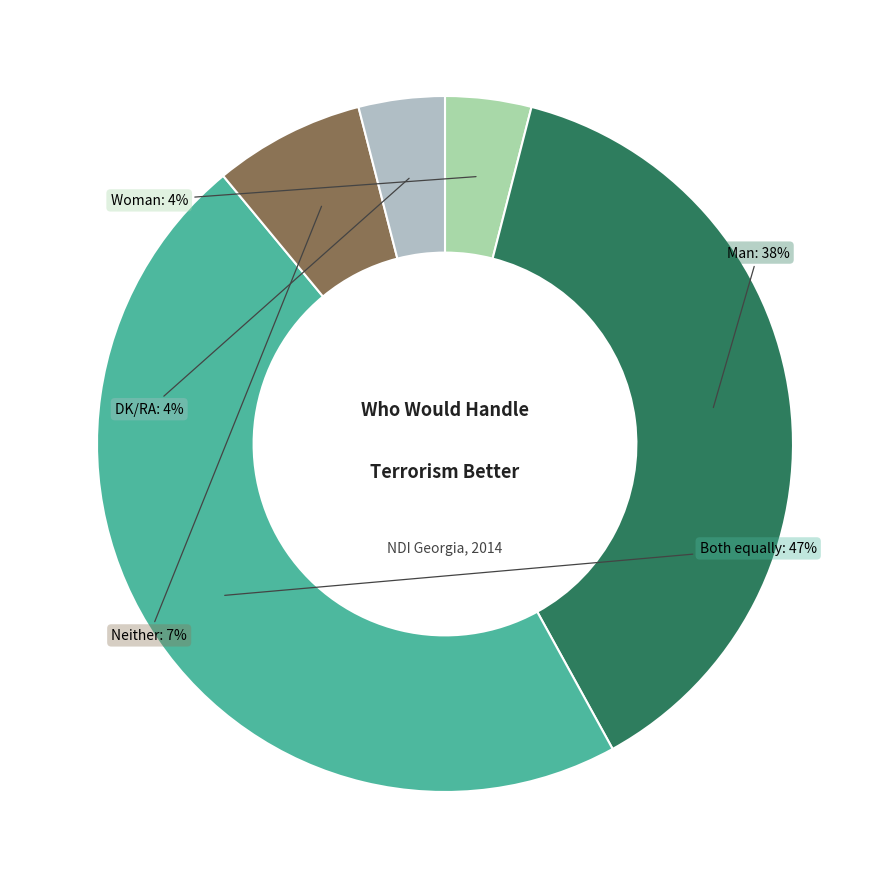

To the nearest percent, what portion does DK/RA represent?

4%